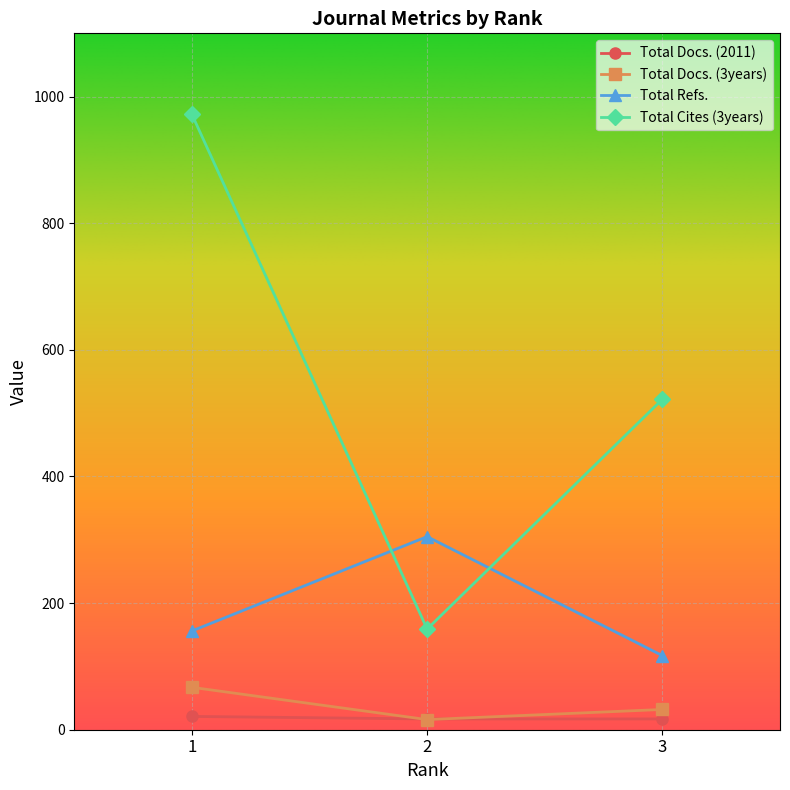

Rank the categories by Total Cites (3years) value from lowest to highest.

2, 3, 1